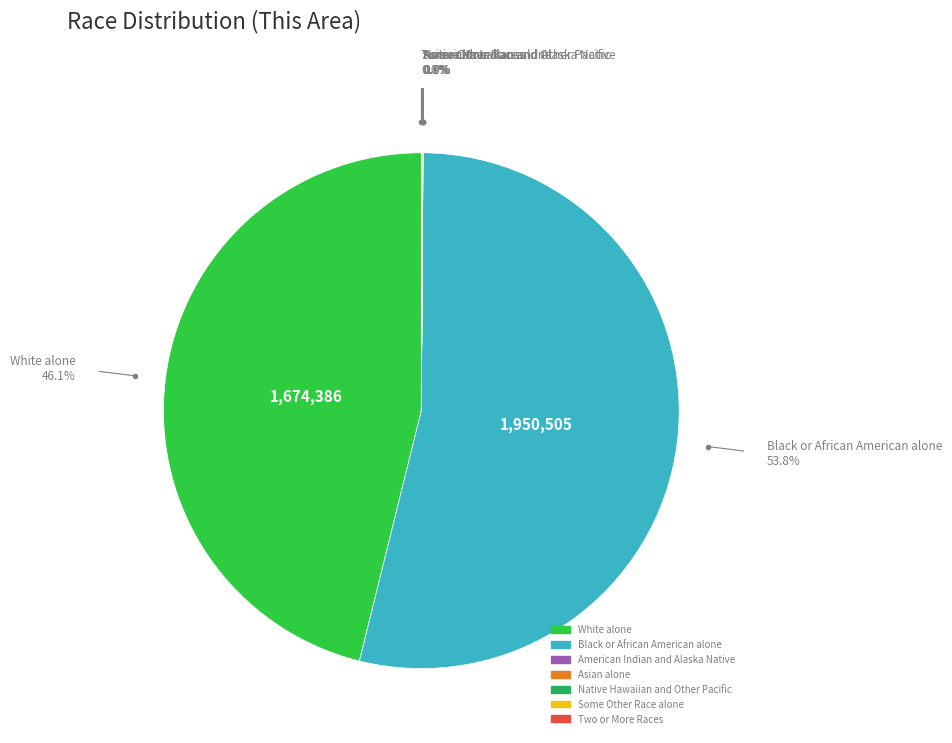

How much of the chart is everything except White alone?

53.9%